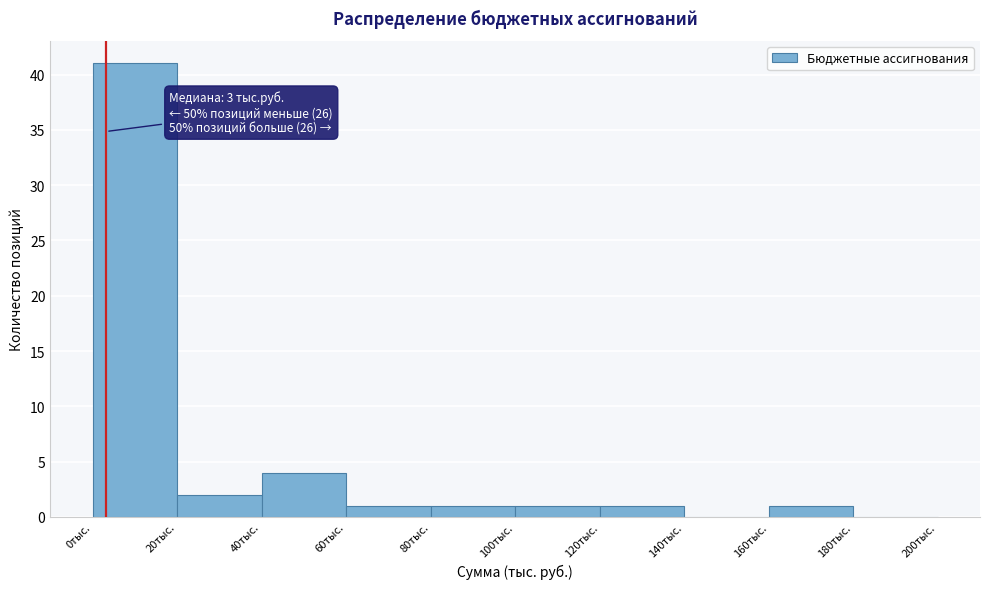

Reading left to right, what are all the values shown in this chart?

0тыс.=41	20тыс.=2	40тыс.=4	60тыс.=1	80тыс.=1	100тыс.=1	120тыс.=1	140тыс.=0	160тыс.=1	180тыс.=0